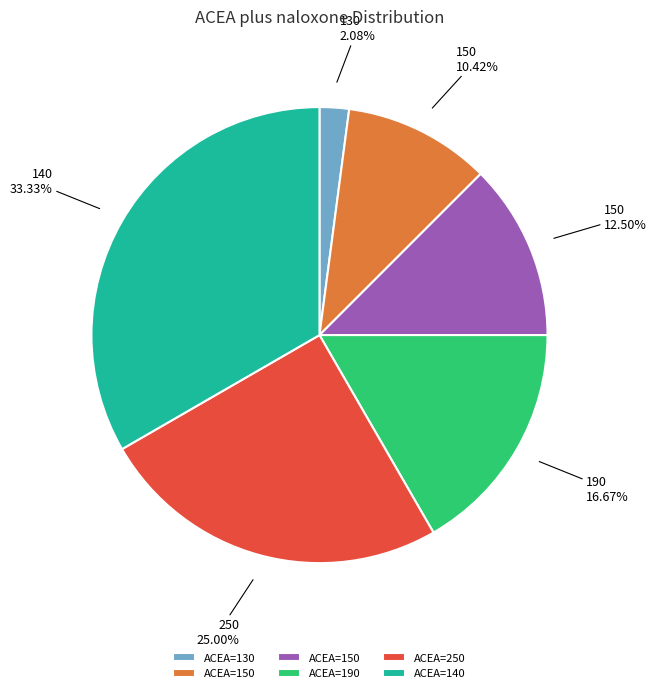

Is there a majority slice in this chart?

No